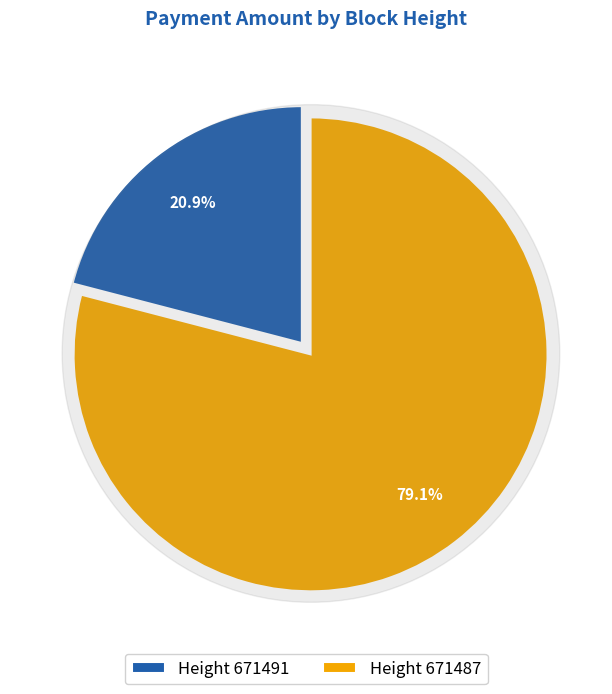

To the nearest percent, what portion does 671487 represent?

79%